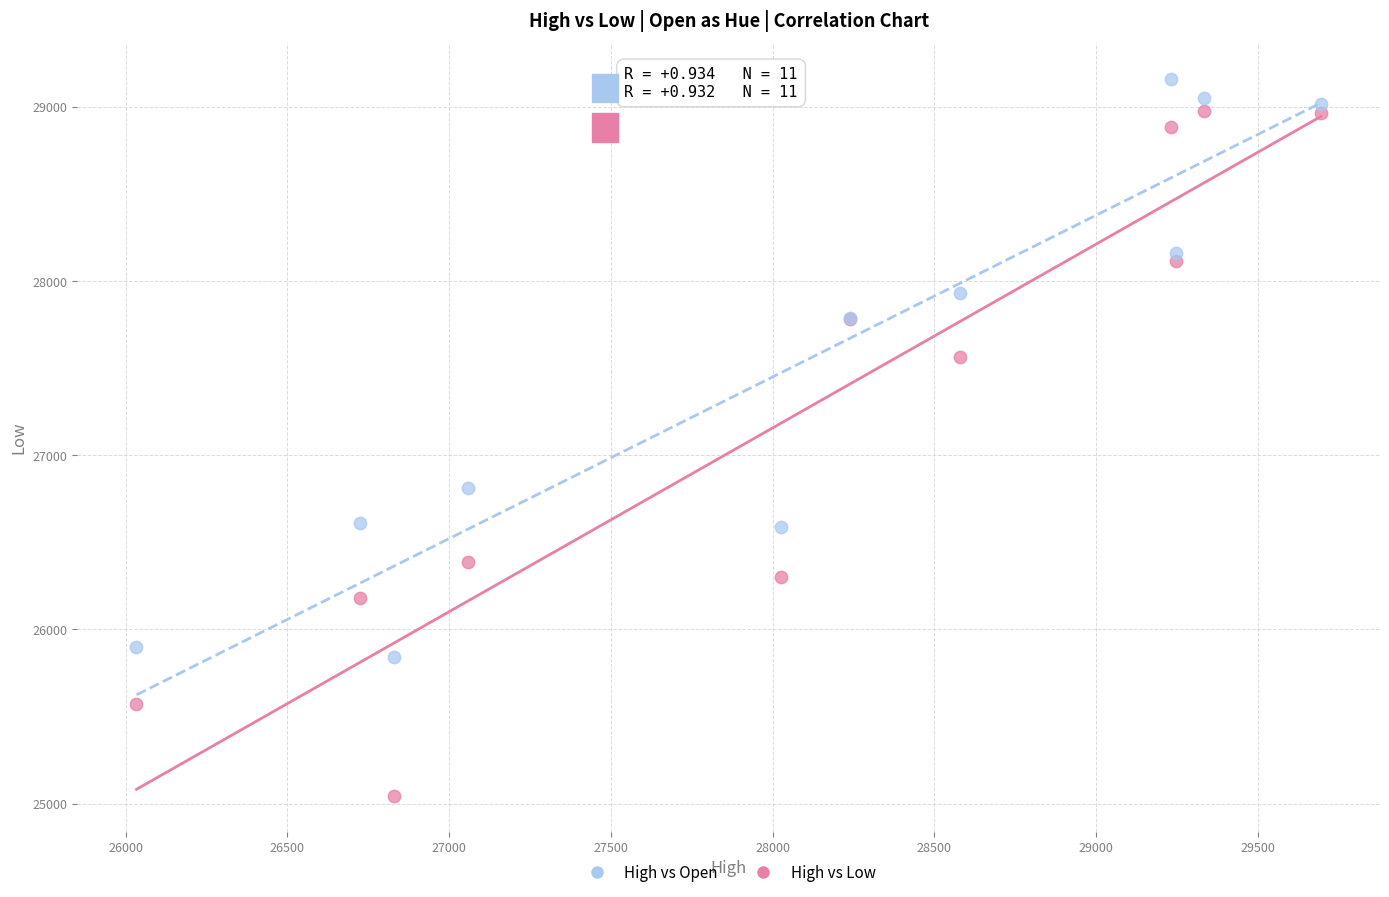

Which series contains the highest Y value?

High vs Open